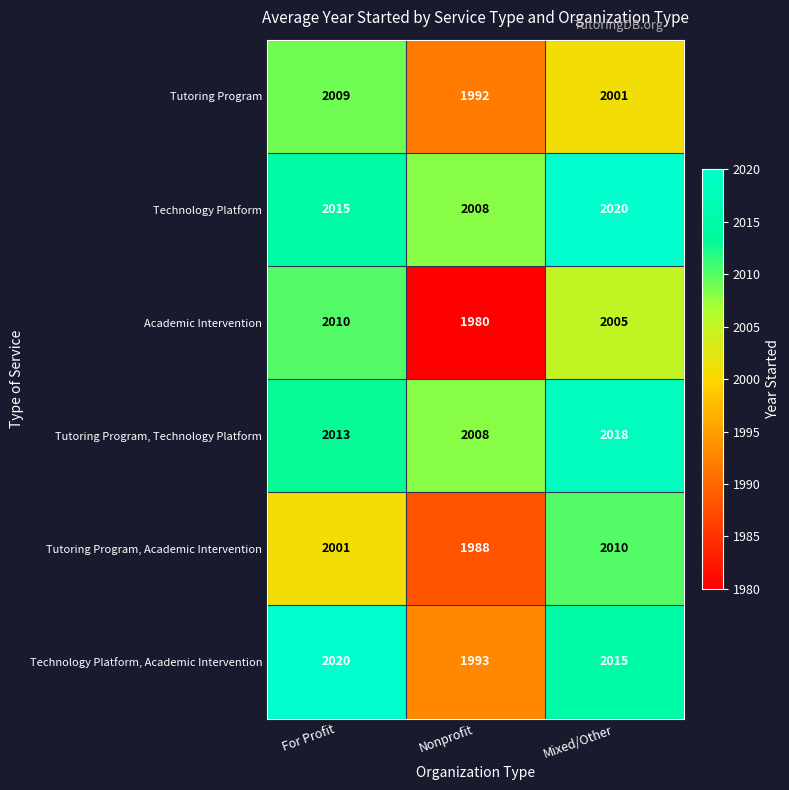

Reading left to right, extract all data points from this chart.

Tutoring Program: For Profit=2009	Nonprofit=1992	Mixed/Other=2001
Technology Platform: For Profit=2015	Nonprofit=2008	Mixed/Other=2020
Academic Intervention: For Profit=2010	Nonprofit=1980	Mixed/Other=2005
Tutoring Program, Technology Platform: For Profit=2013	Nonprofit=2008	Mixed/Other=2018
Tutoring Program, Academic Intervention: For Profit=2001	Nonprofit=1988	Mixed/Other=2010
Technology Platform, Academic Intervention: For Profit=2020	Nonprofit=1993	Mixed/Other=2015